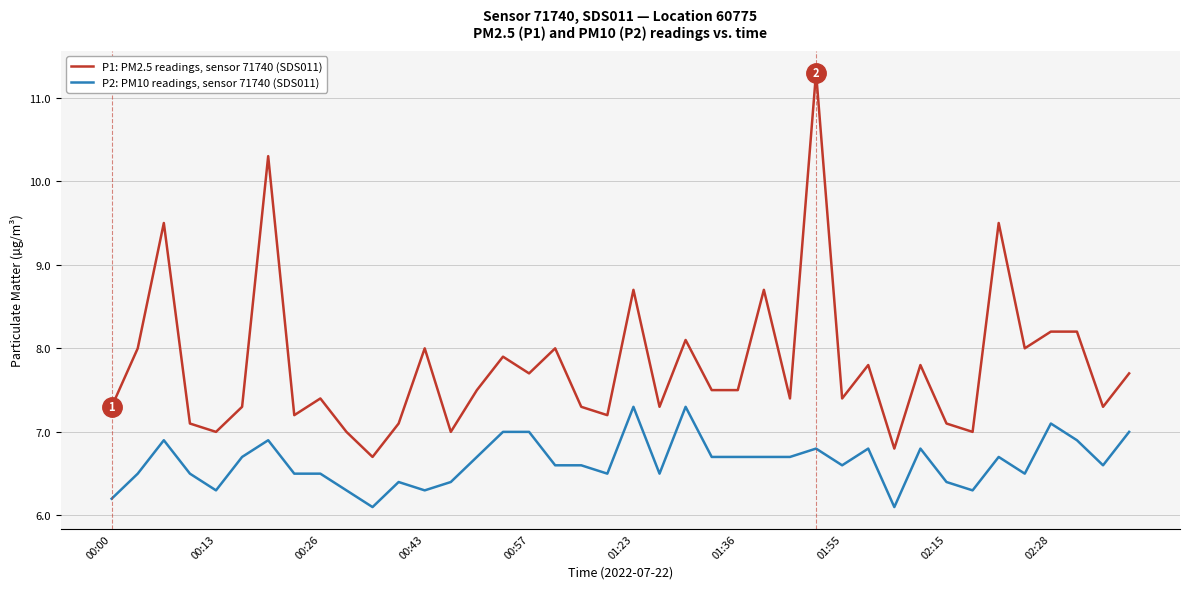

Which series has the widest spread of values?

P1: PM2.5 readings, sensor 71740 (SDS011)